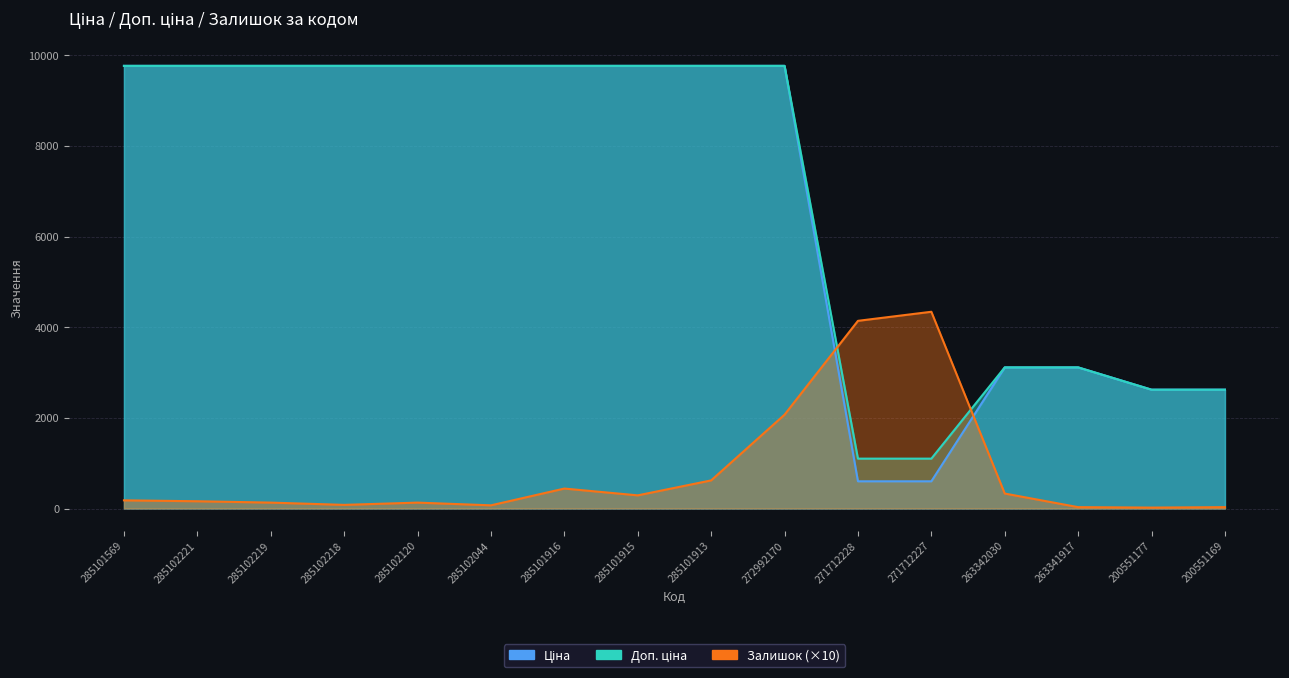

Which category has the lowest value across all series?

200551177